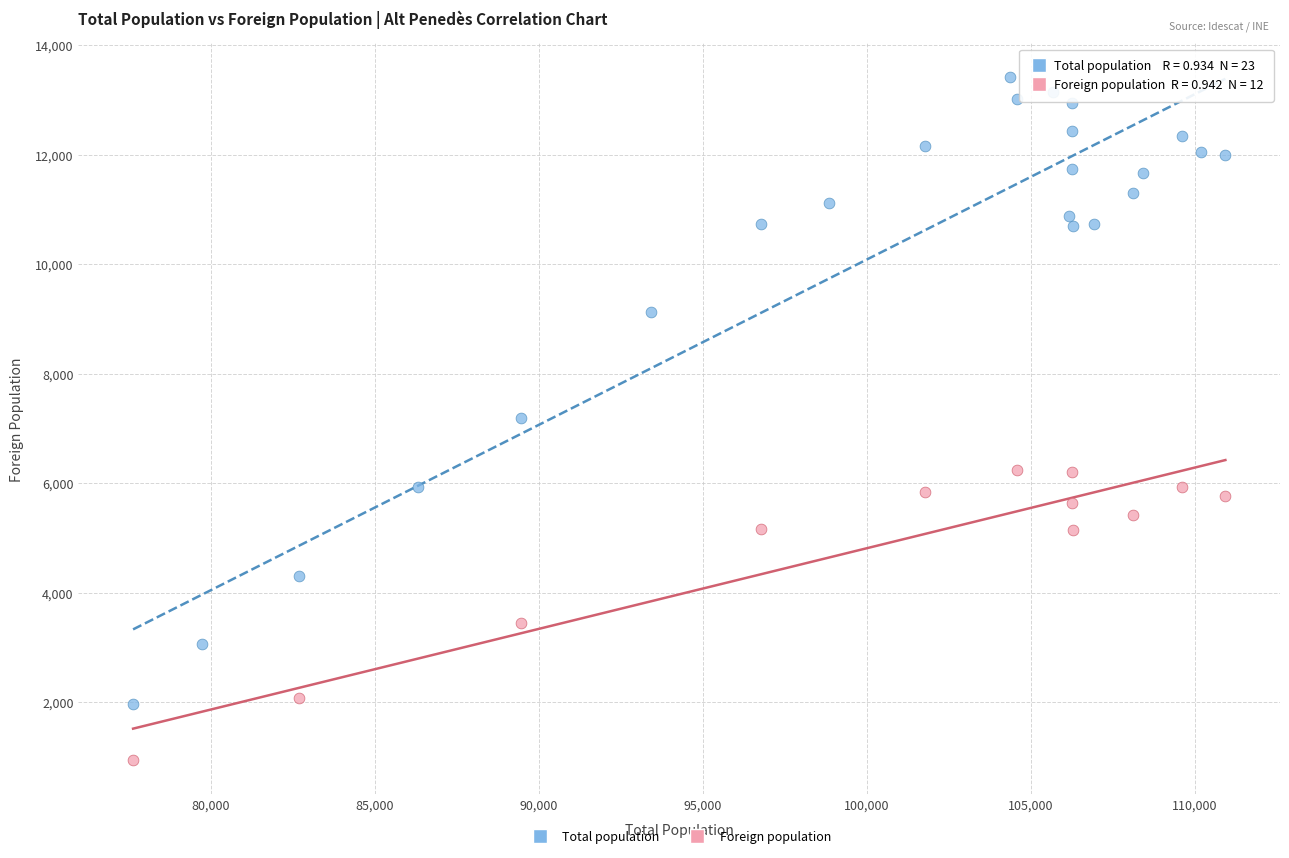

Which series has the widest spread of Y values?

Total population